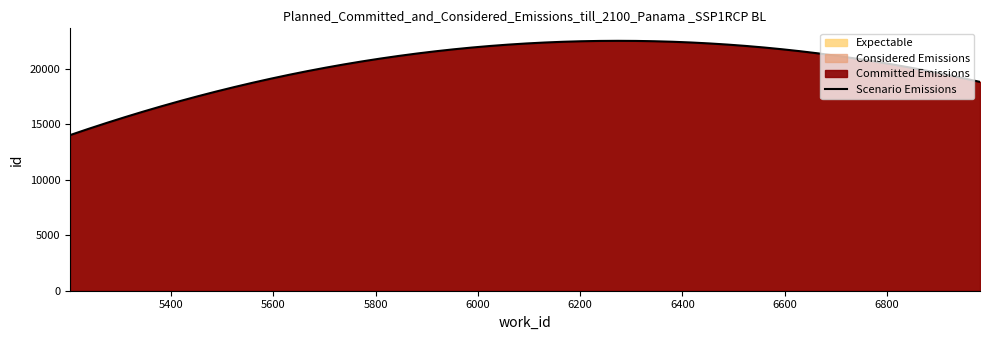

How many data points does each series have?

3